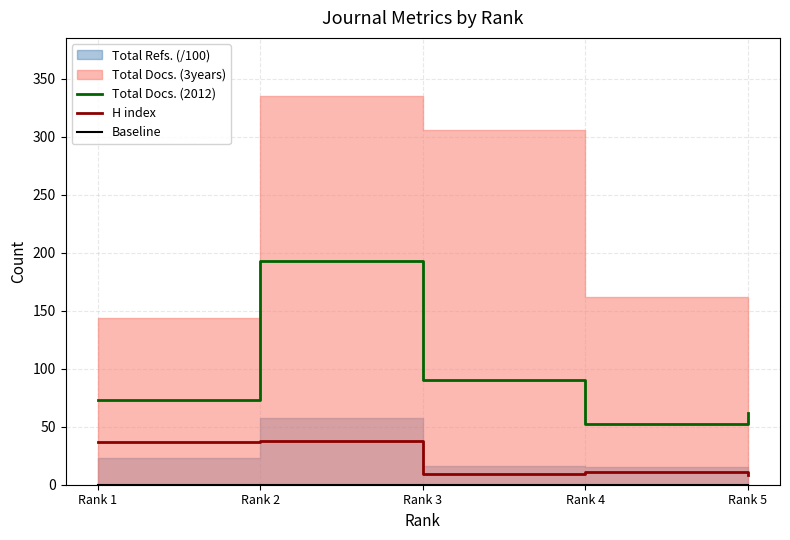

How many data points in H index are above 11?

2